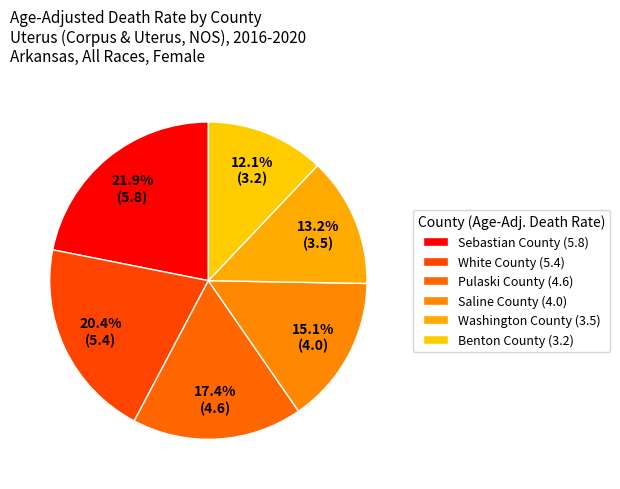

Do Pulaski County and Washington County together represent more than half of the pie?

No